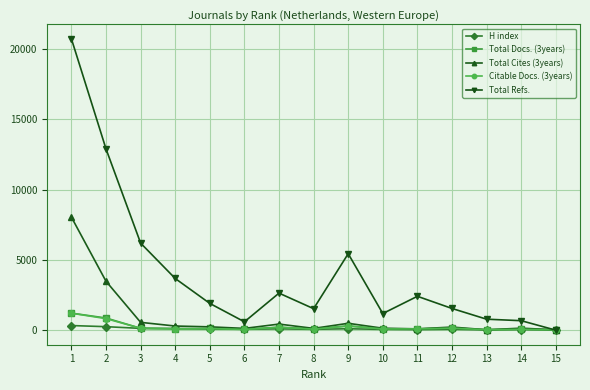

What are all the series names shown in the legend?

H index, Total Docs. (3years), Total Cites (3years), Citable Docs. (3years), Total Refs.